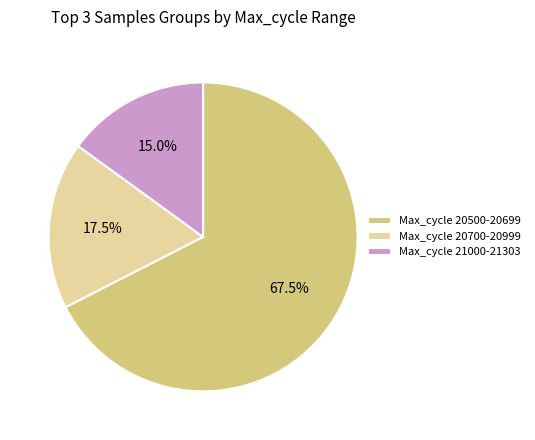

Which slice is the smallest?

Max_cycle 21000-21303